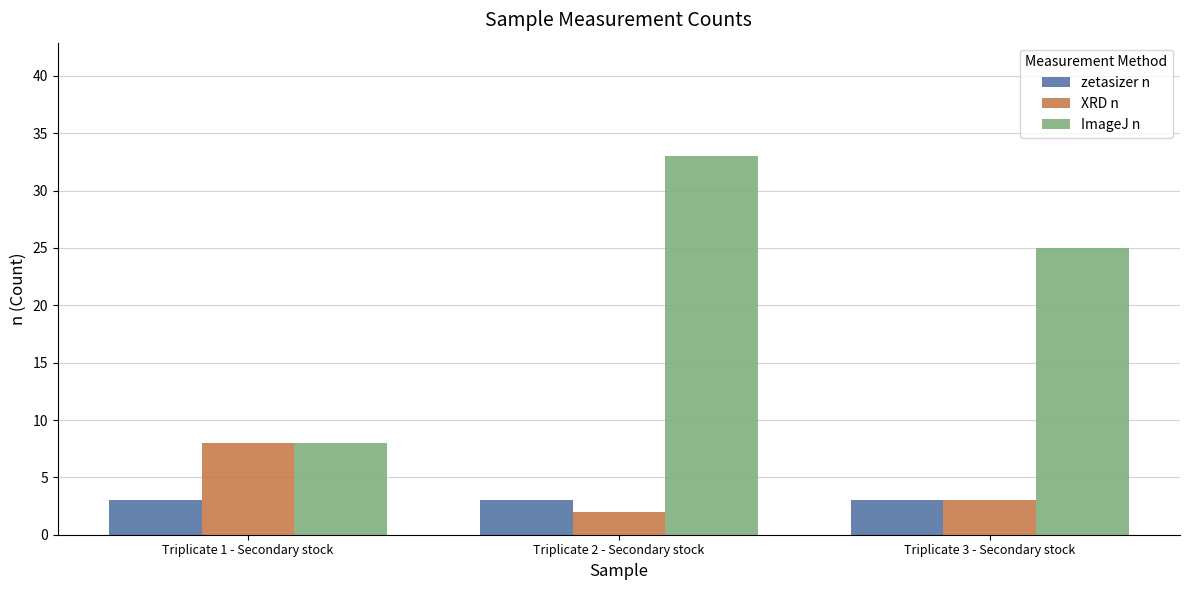

Count the ImageJ n values in the range 8 to 33.

3